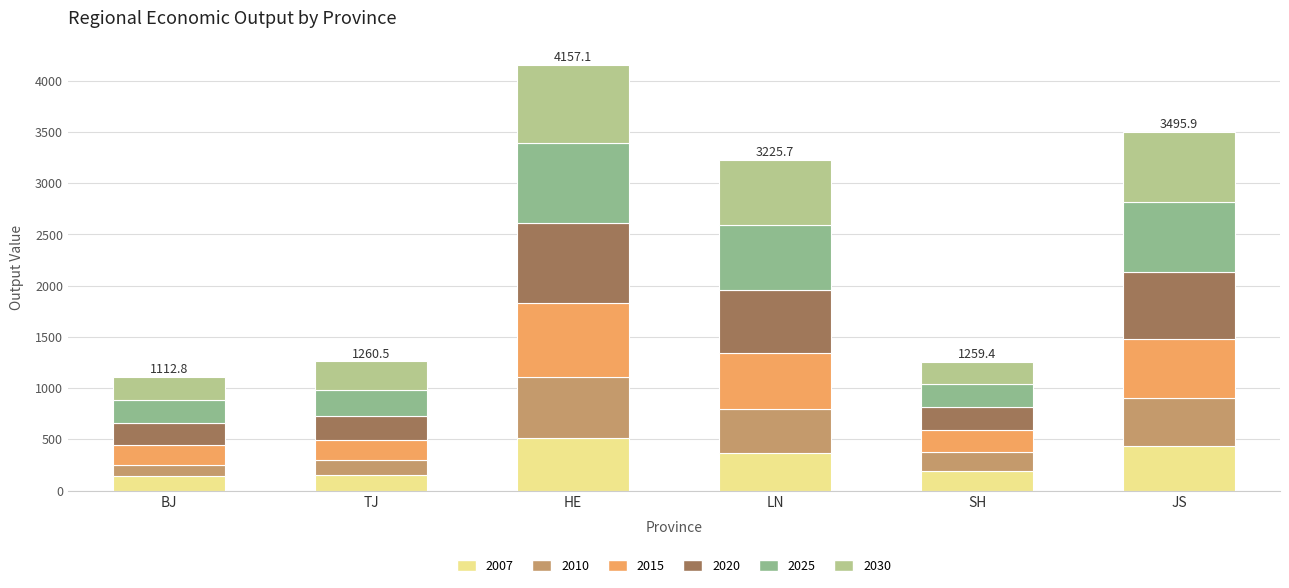

True or false: 2007 has a value of 153.4 at HE.

False